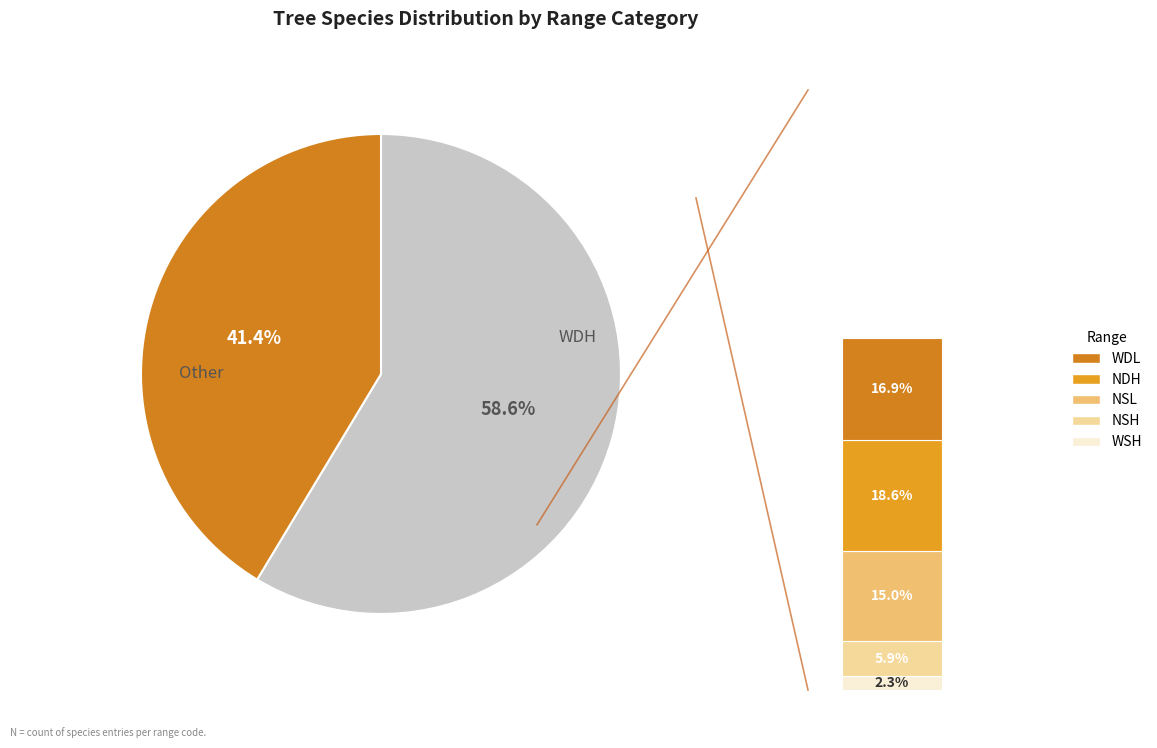

Rank the categories by value from highest to lowest.

WDH, NDH, WDL, NSL, NSH, WSH